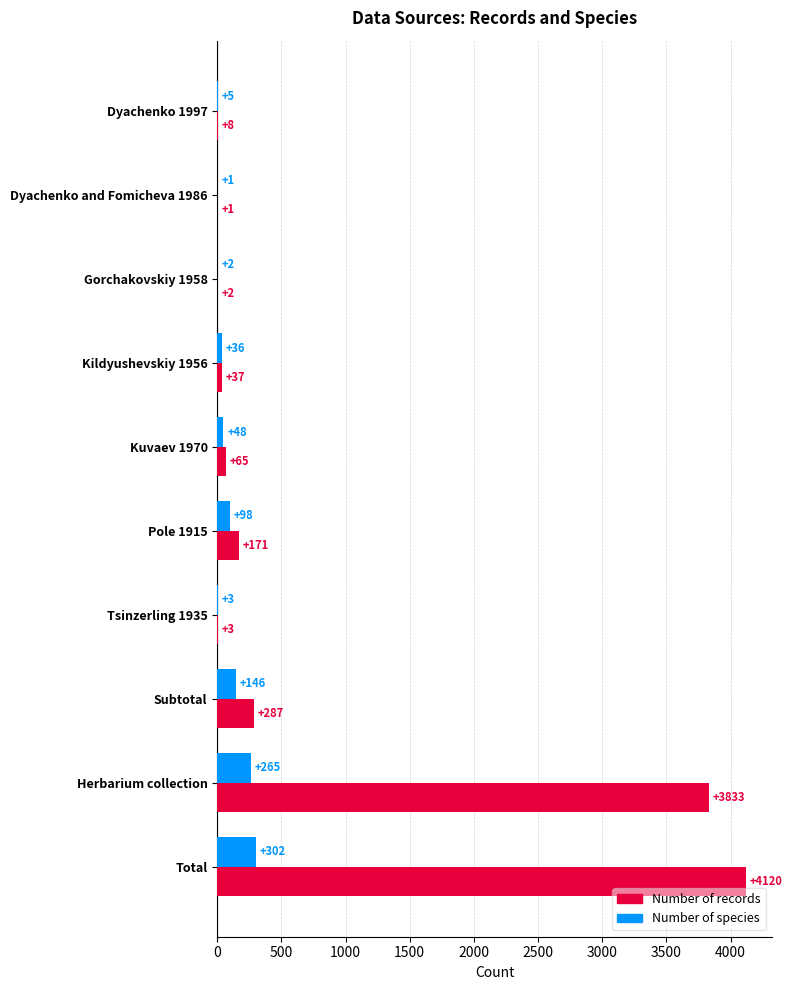

Which series has the largest total across all categories?

Number of records